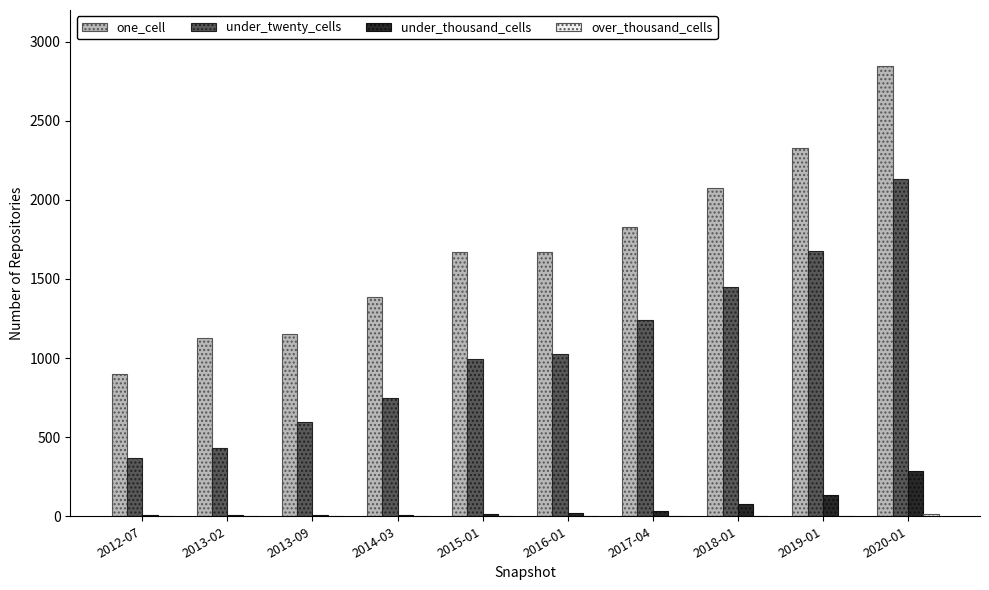

True or false: under_thousand_cells has a value of 5 at 2013-02.

True